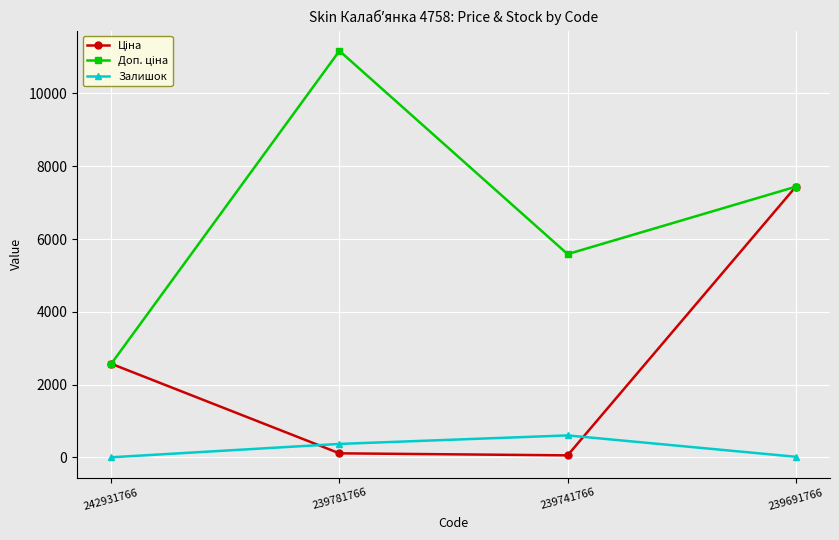

At which category is the sum across all series the highest?

239691766